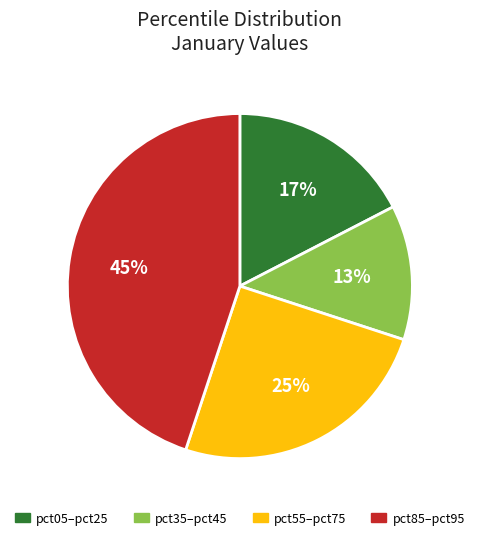

Does any single category account for the majority?

No